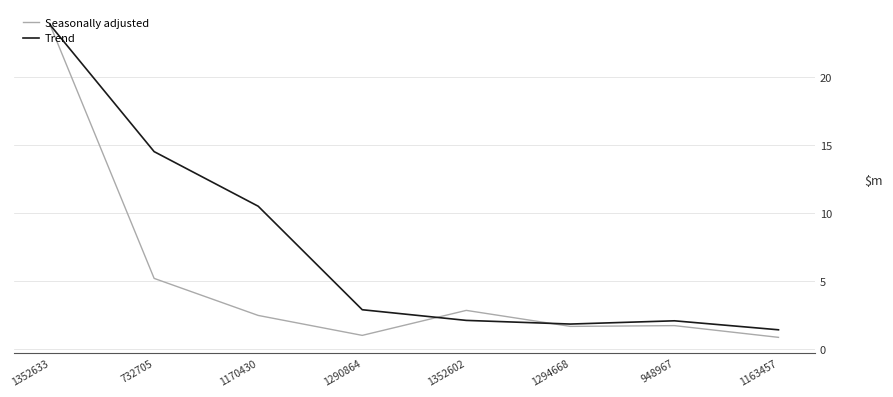

Reading left to right, transcribe all the data shown in this chart.

Seasonally adjusted: 23841437.2	5197804.3	2473660.1	1007491.4	2844827.6	1667488.0	1724137.9	861992.0
Trend: 23841437.2	14519620.7	10504300.5	2892985.3	2108659.7	1839935.7	2078817.8	1417872.6